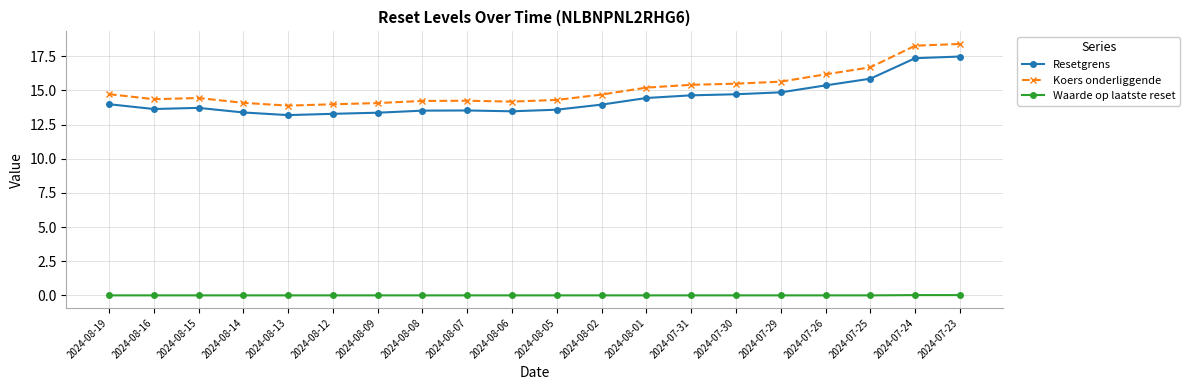

Rank the series by their maximum value, from highest to lowest.

Koers onderliggende, Resetgrens, Waarde op laatste reset